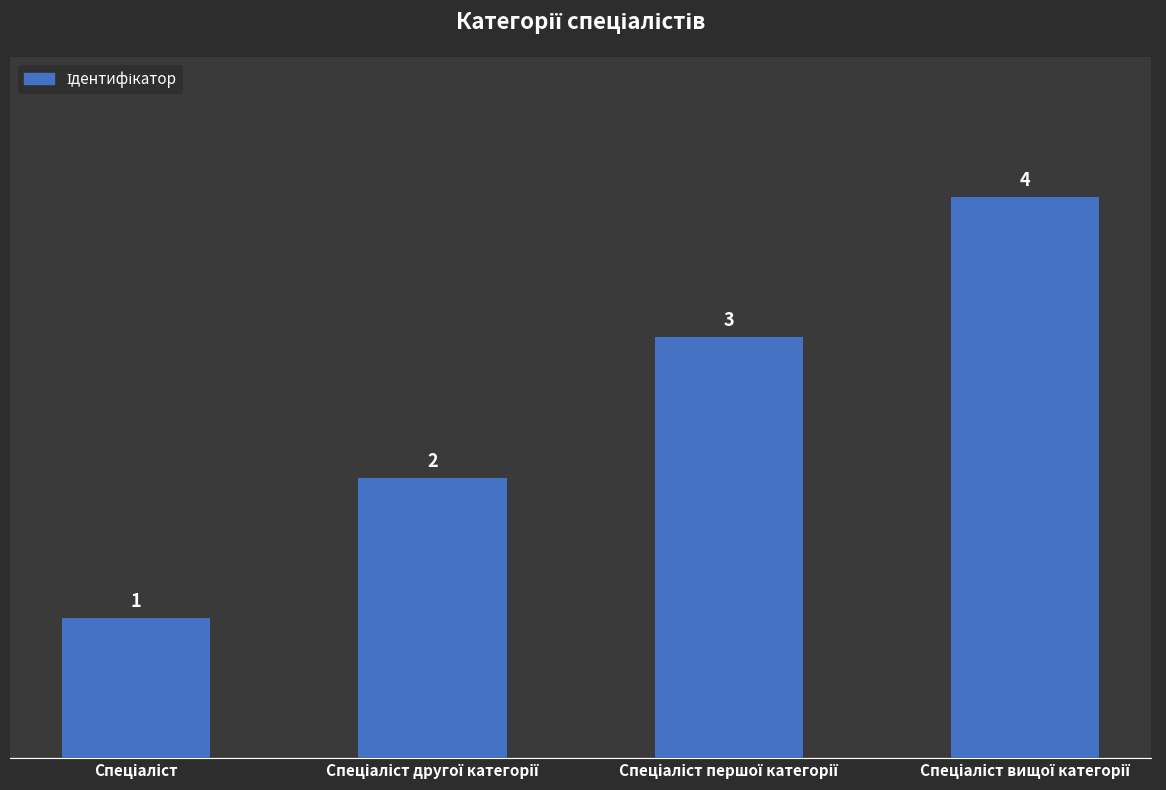

How many bars are there in total?

4